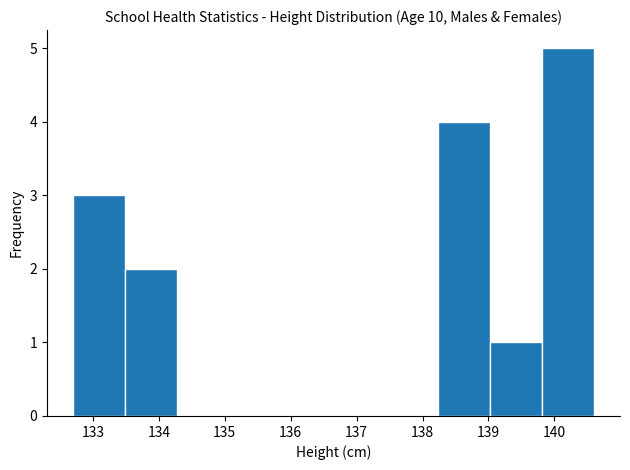

Over which range of the x-axis is the bar tallest?

139.81 to 140.60